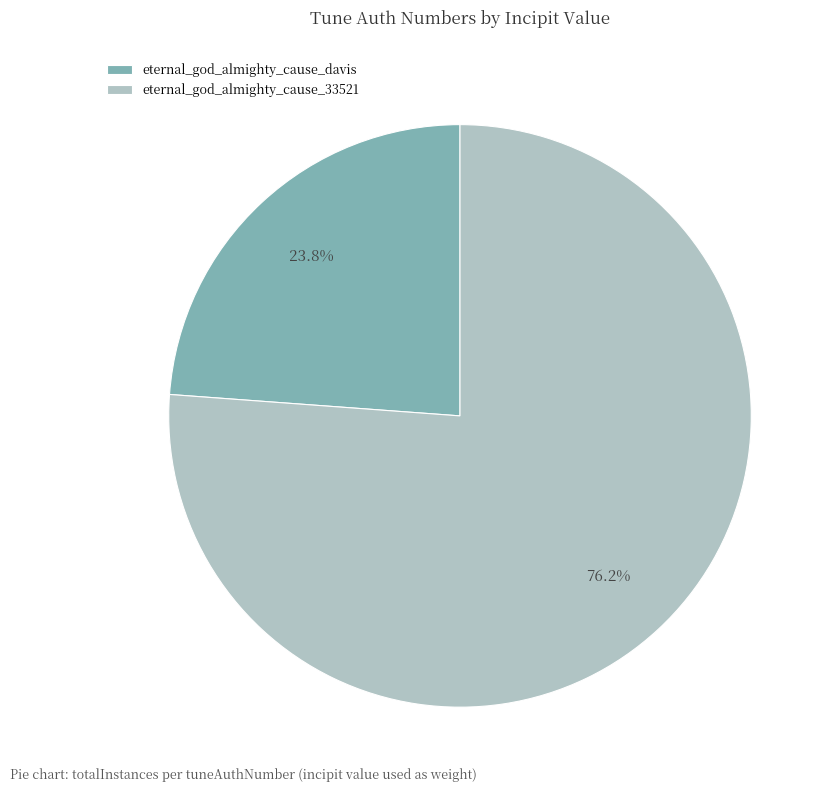

How many segments does this pie chart have?

2